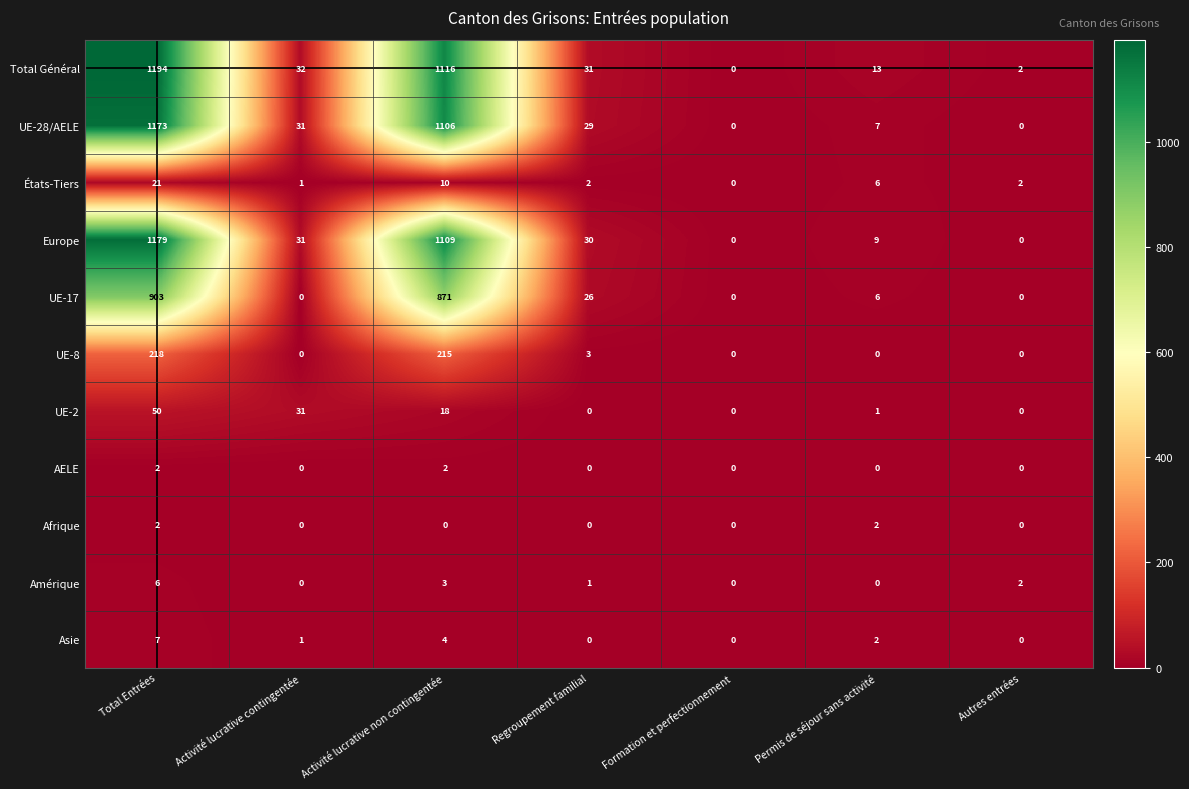

At which label does Europe first exceed 30?

Total Entrées